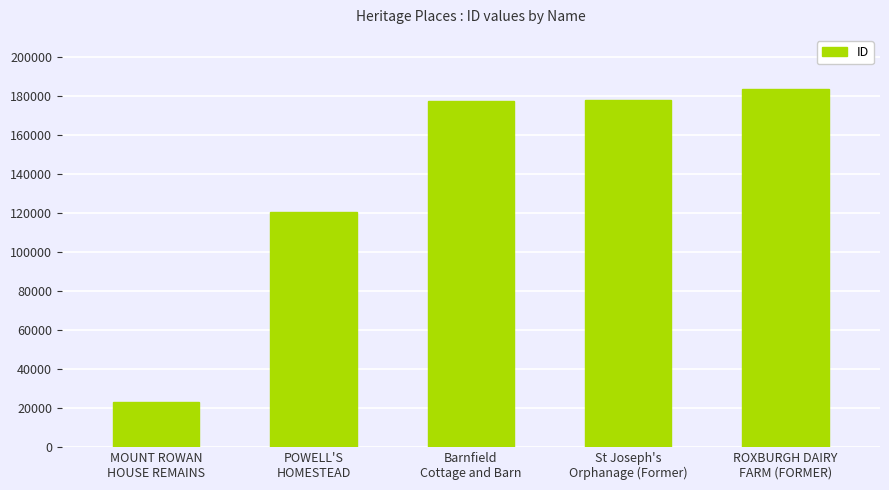

What is the ratio of the value at POWELL'S
HOMESTEAD to the value at ROXBURGH DAIRY
FARM (FORMER)?

0.7